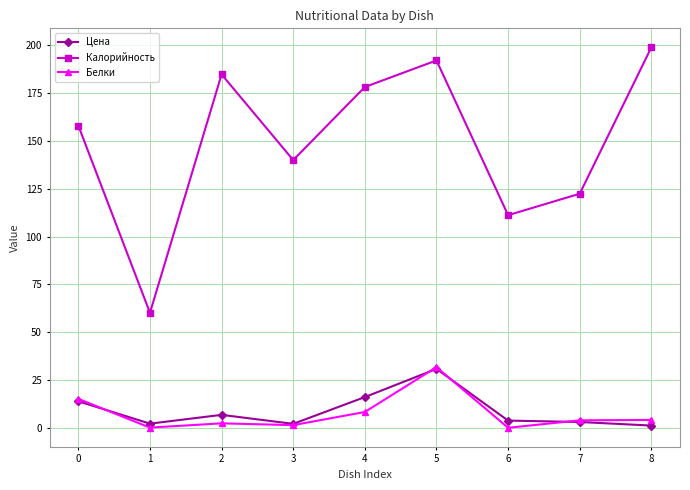

Does the chart display data point markers on the line(s)?

Yes